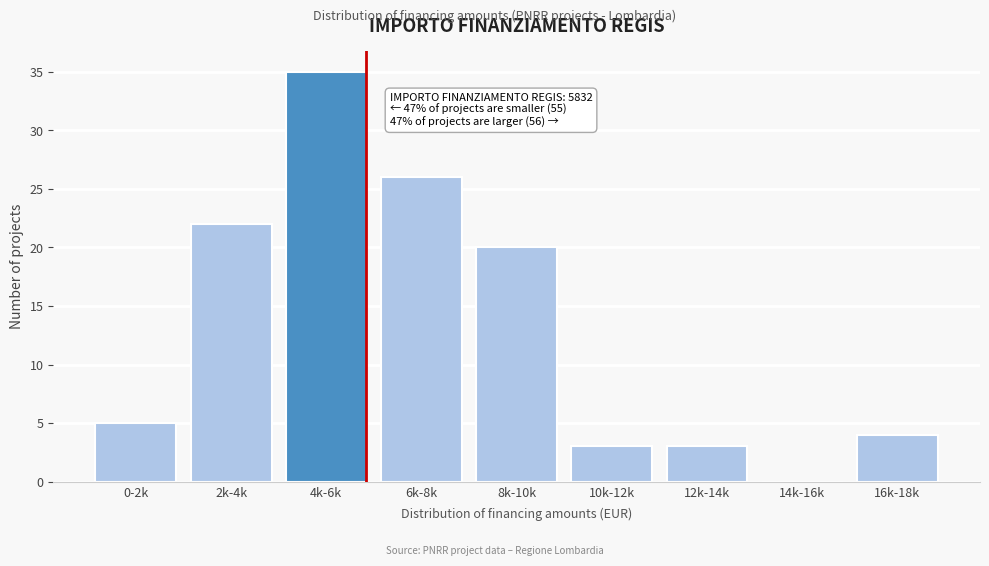

Reading left to right, extract all data points from this chart.

0-2k=5	2k-4k=22	4k-6k=35	6k-8k=26	8k-10k=20	10k-12k=3	12k-14k=3	14k-16k=0	16k-18k=4